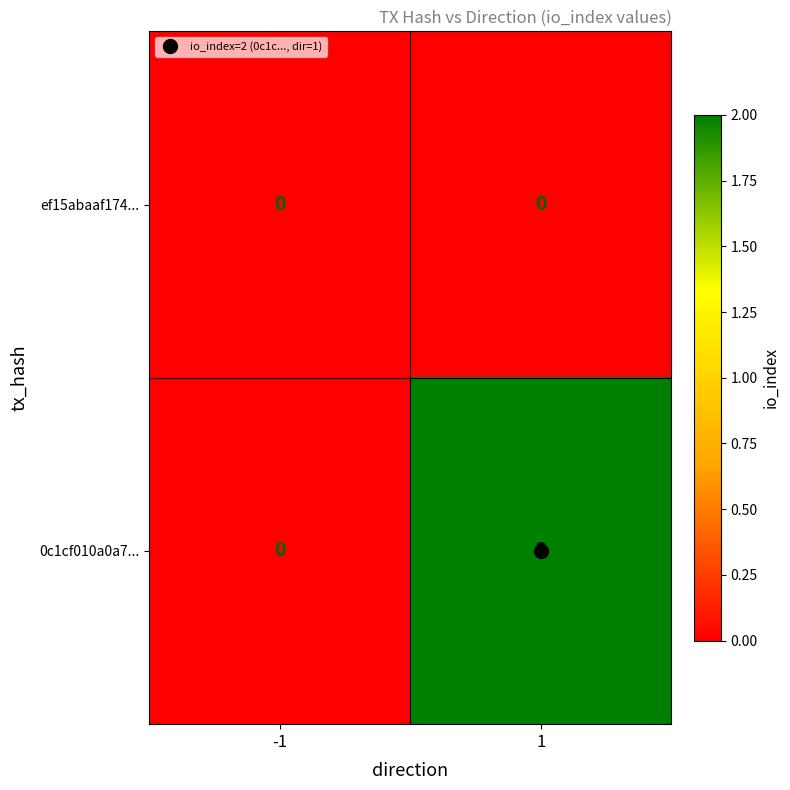

True or false: 0c1cf010a0a7... has a value of 1 at 1.

False